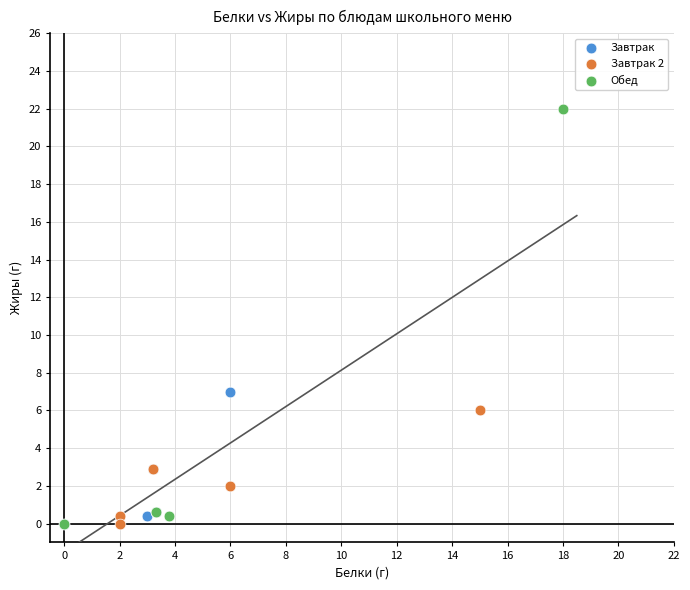

Which series has the largest Y range (max minus min)?

Обед